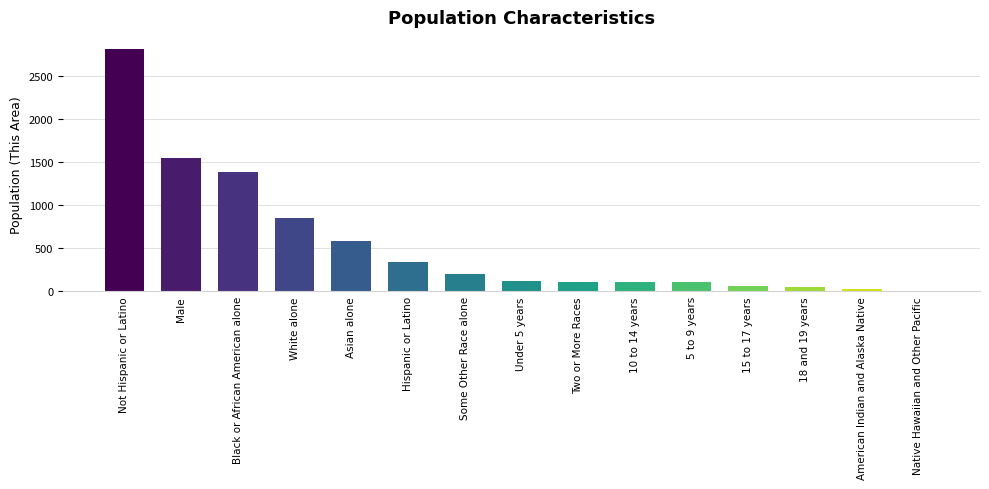

Is it true that the value at Not Hispanic or Latino is 3778?

False